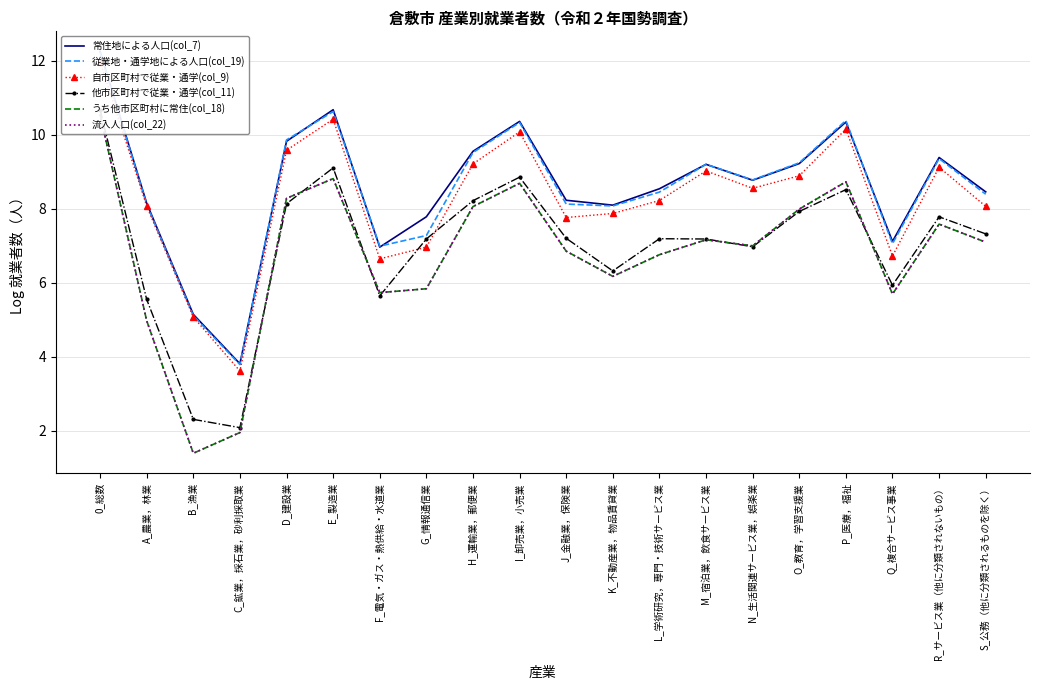

True or false: 常住地による人口(col_7) has more than 1 interior local peaks.

True